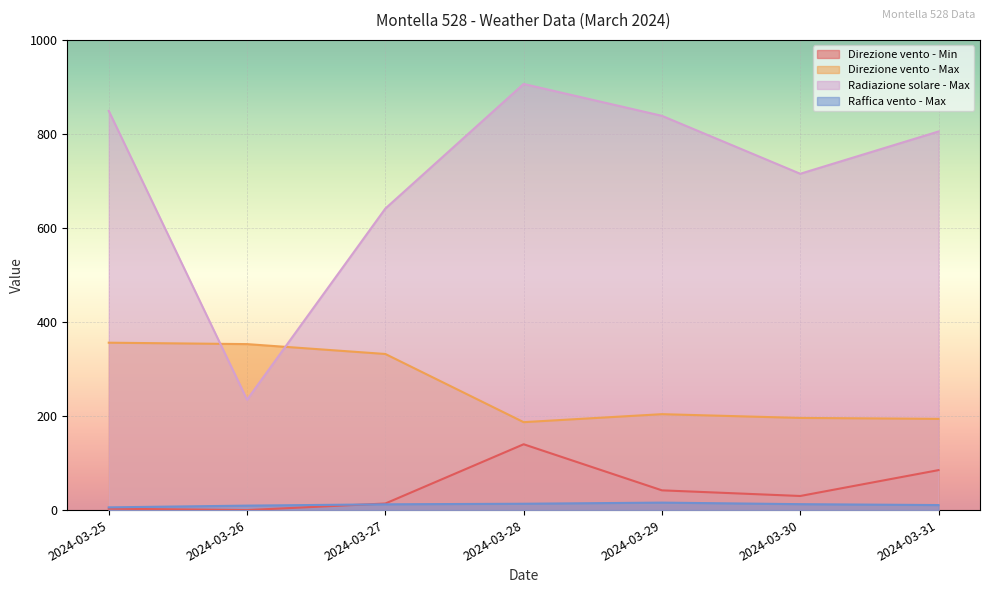

How many interior local peaks does the Radiazione solare - Max series have?

1